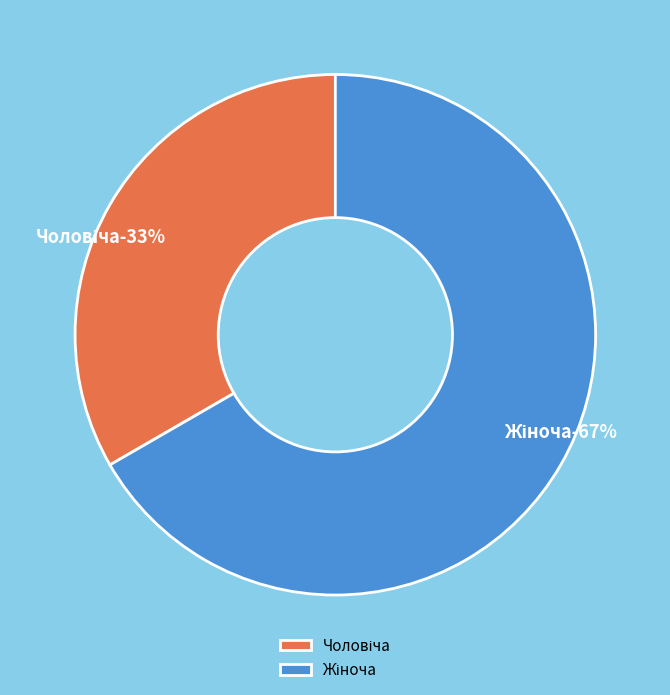

How many segments does this pie chart have?

2